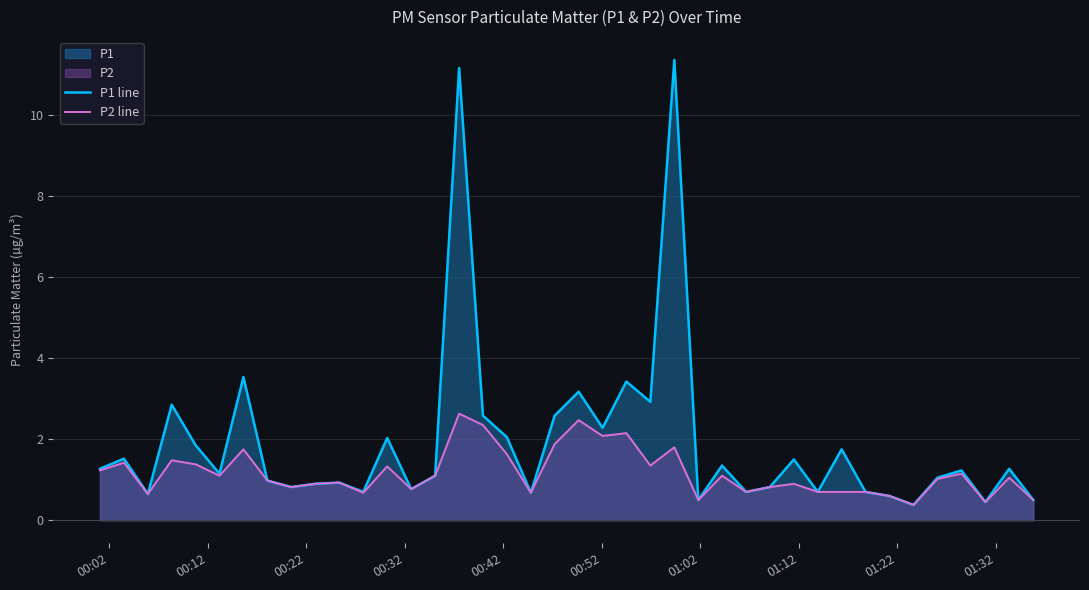

Which series has the largest total across all categories?

P1 line